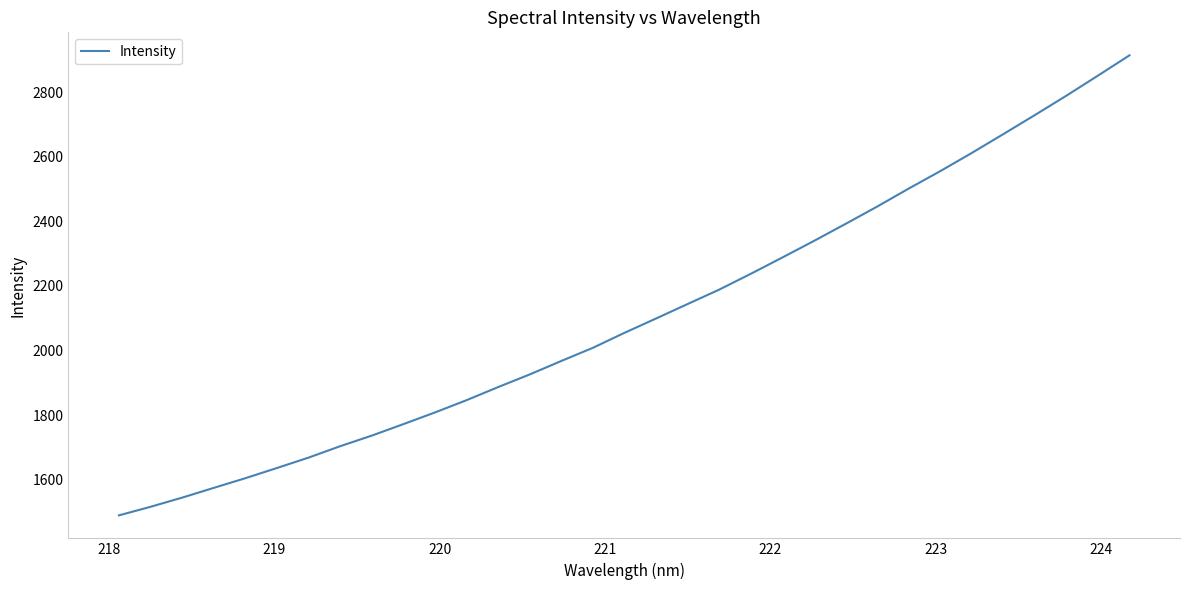

What is the smallest value displayed?

1488.9